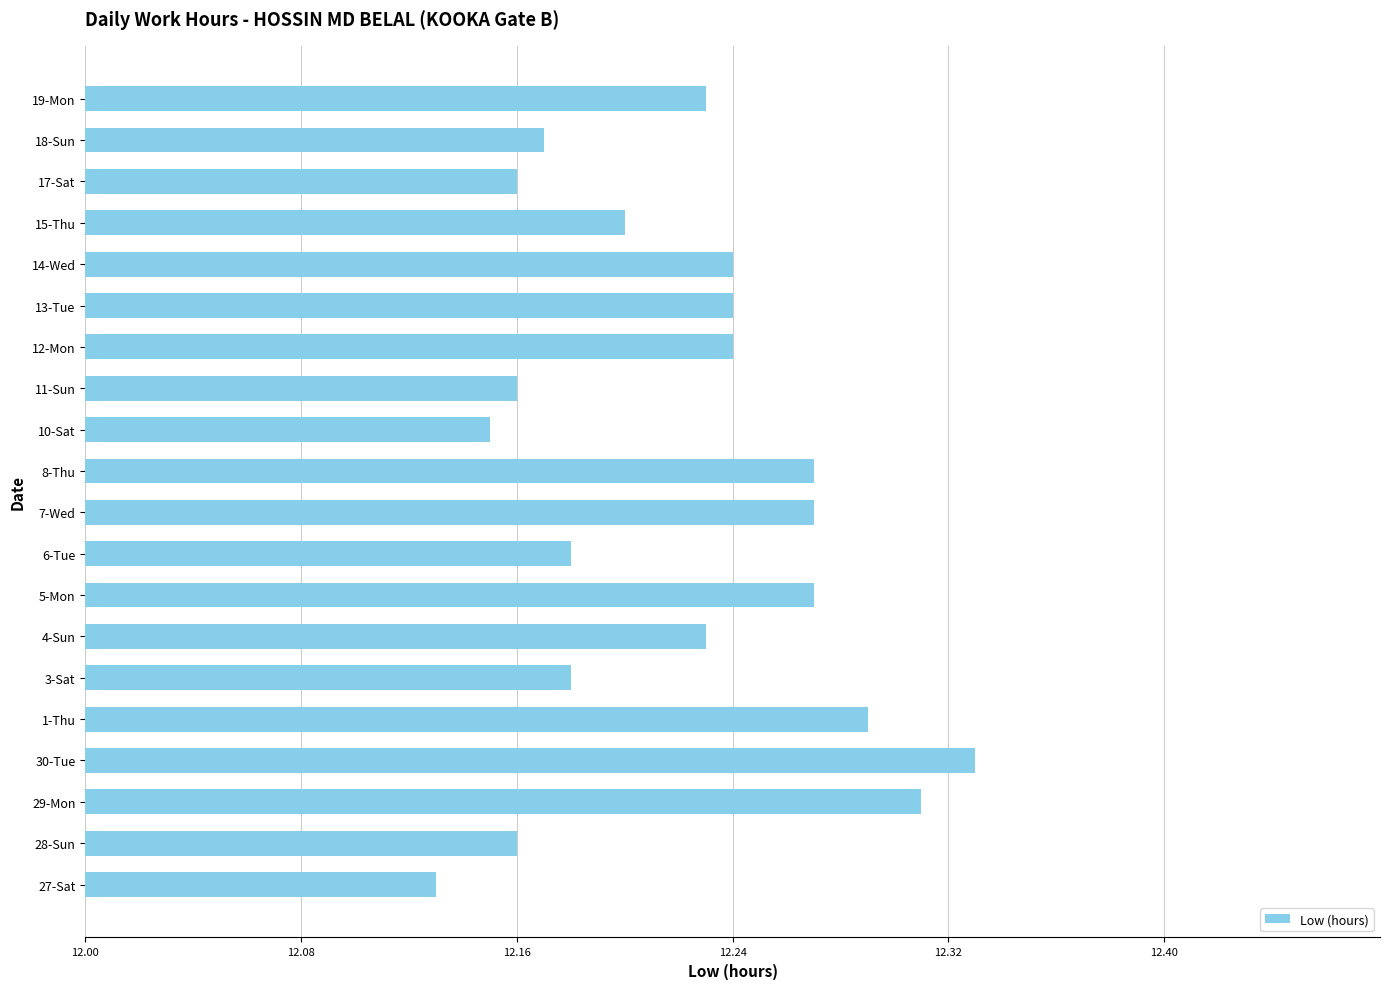

How many distinct data groups are displayed?

1